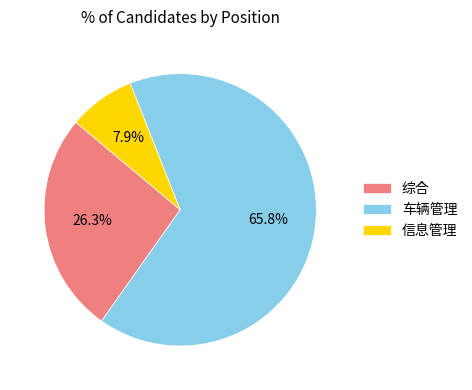

Which category has the smallest portion of the pie?

信息管理